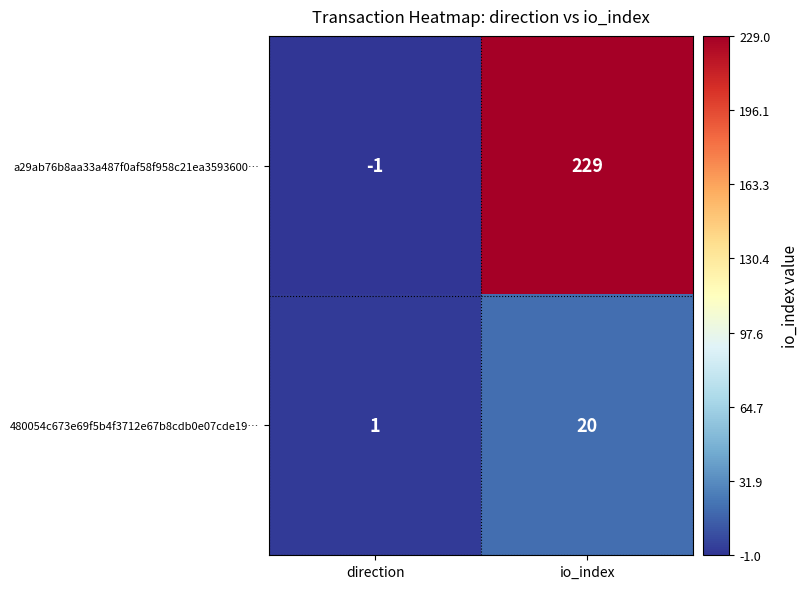

Which series has the largest range (max minus min)?

a29ab76b8aa33a487f0af58f958c21ea3593600…